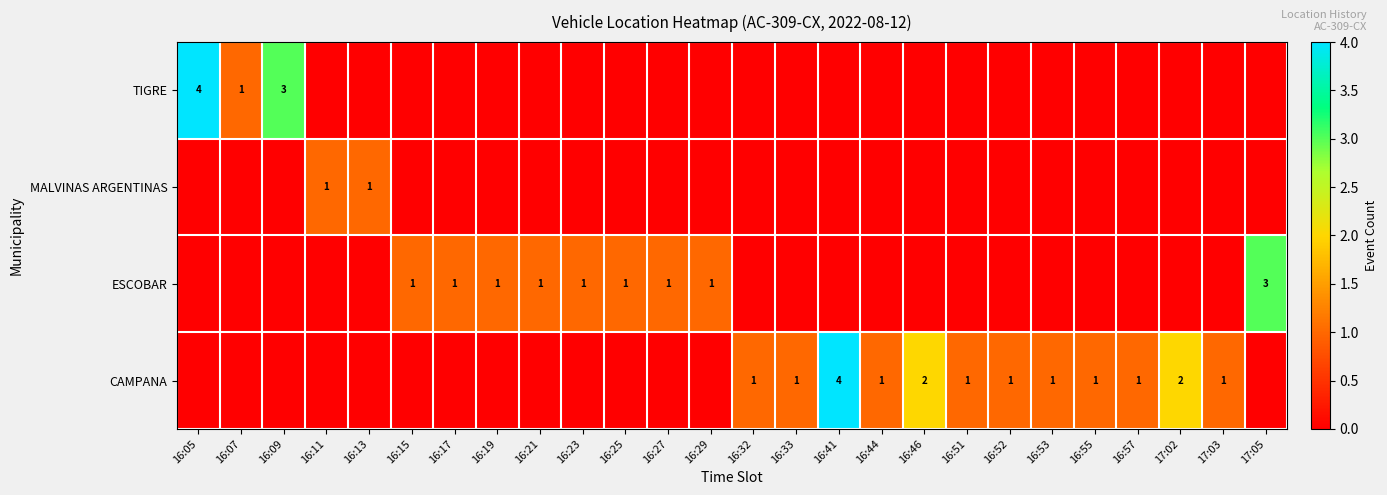

Is it true that CAMPANA equals 3 at 17:02?

False